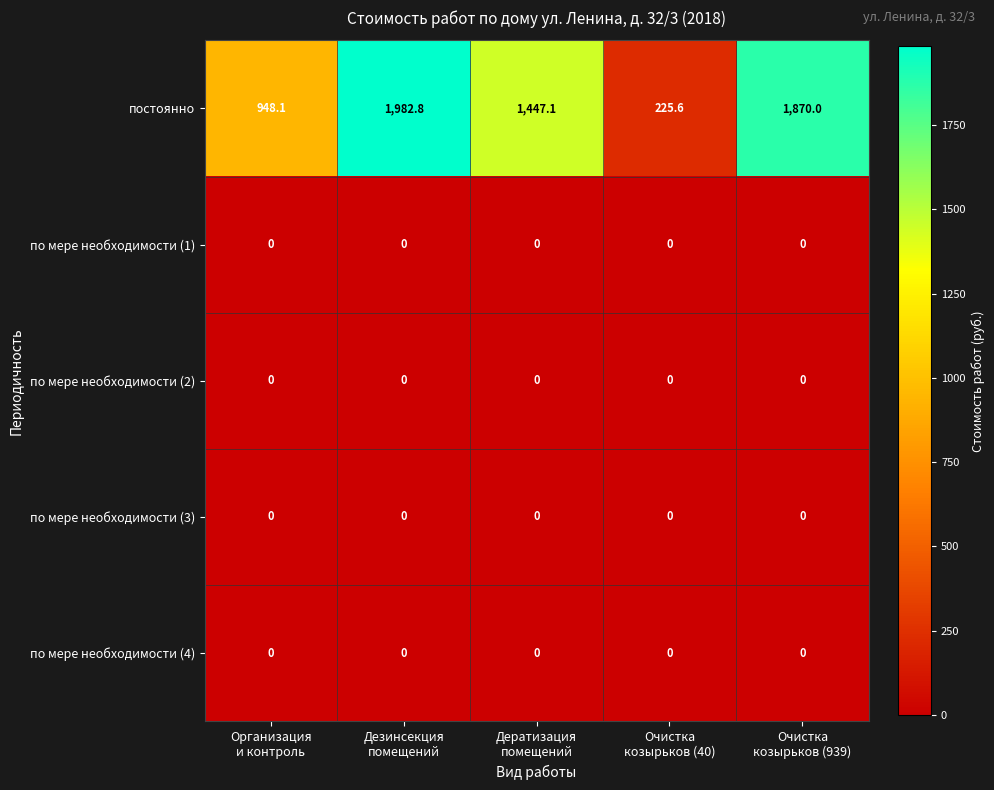

What is the greatest value displayed?

1982.8